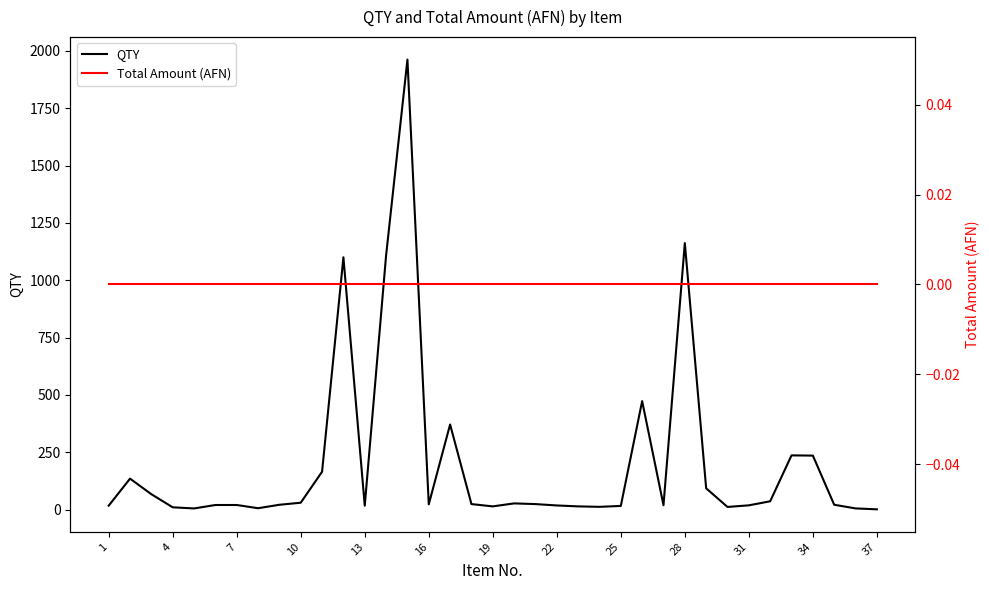

Reading left to right, what are all the values shown in this chart?

QTY: 17.0	135.0	67.0	10.0	5.0	20.0	20.0	6.0	21.0	30.0	165.0	1100.0	17.0	1108.0	1961.9	23.0	371.0	24.0	14.0	27.0	24.0	18.0	14.0	12.0	16.0	473.0	19.0	1161.8	92.7	11.5	18.6	36.3	236.4	235.4	21.1	5.1	1.2
Total Amount (AFN): 0.0	0.0	0.0	0.0	0.0	0.0	0.0	0.0	0.0	0.0	0.0	0.0	0.0	0.0	0.0	0.0	0.0	0.0	0.0	0.0	0.0	0.0	0.0	0.0	0.0	0.0	0.0	0.0	0.0	0.0	0.0	0.0	0.0	0.0	0.0	0.0	0.0